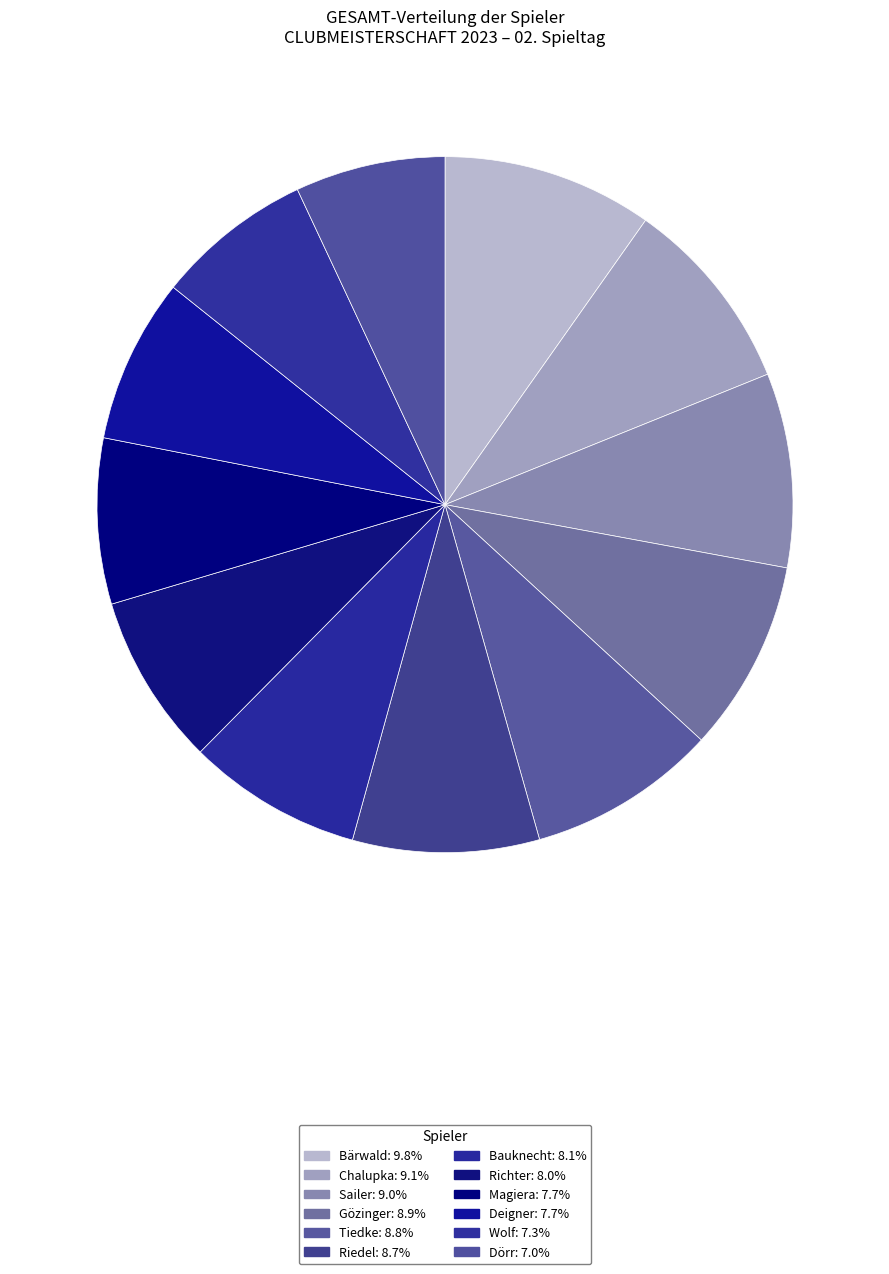

Rank the categories by value from highest to lowest.

Bärwald, Chalupka, Sailer, Gözinger, Tiedke, Riedel, Bauknecht, Richter, Magiera, Deigner, Wolf, Dörr